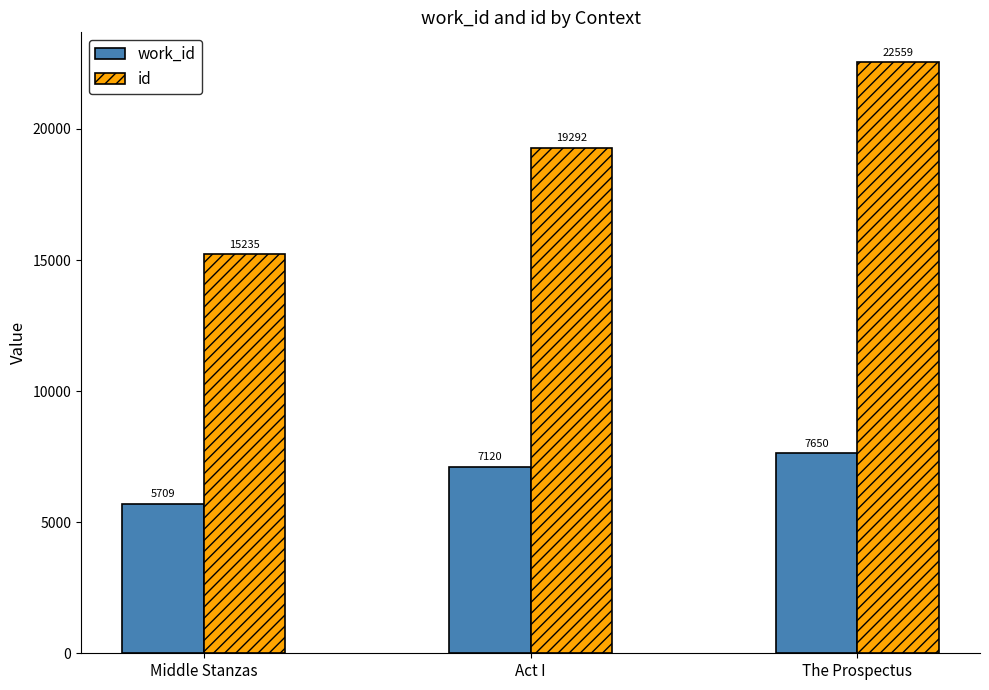

At which label does work_id reach its minimum?

Middle Stanzas